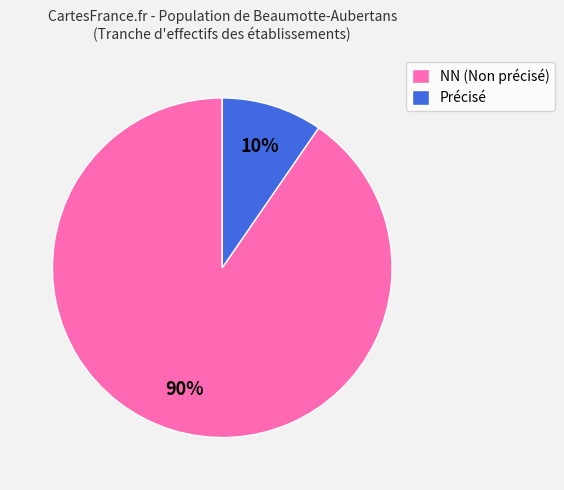

Between NN (Non précisé) and Précisé, which is larger?

NN (Non précisé)